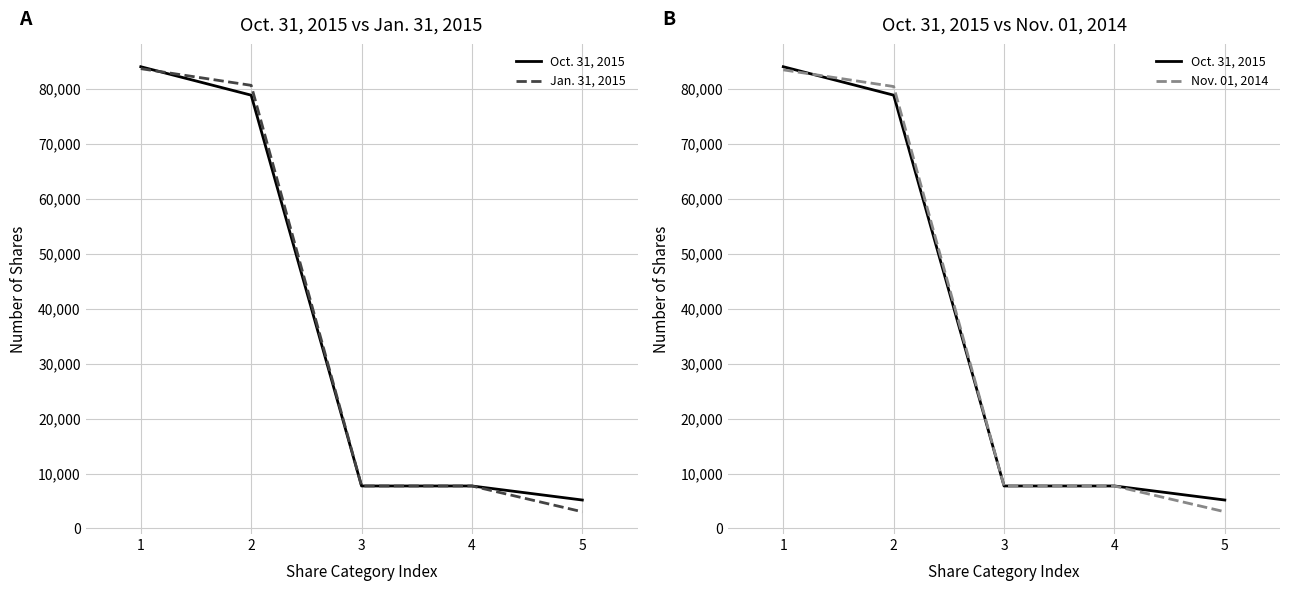

What is the value of the Oct. 31, 2015 point at the 2nd from the left?

78877